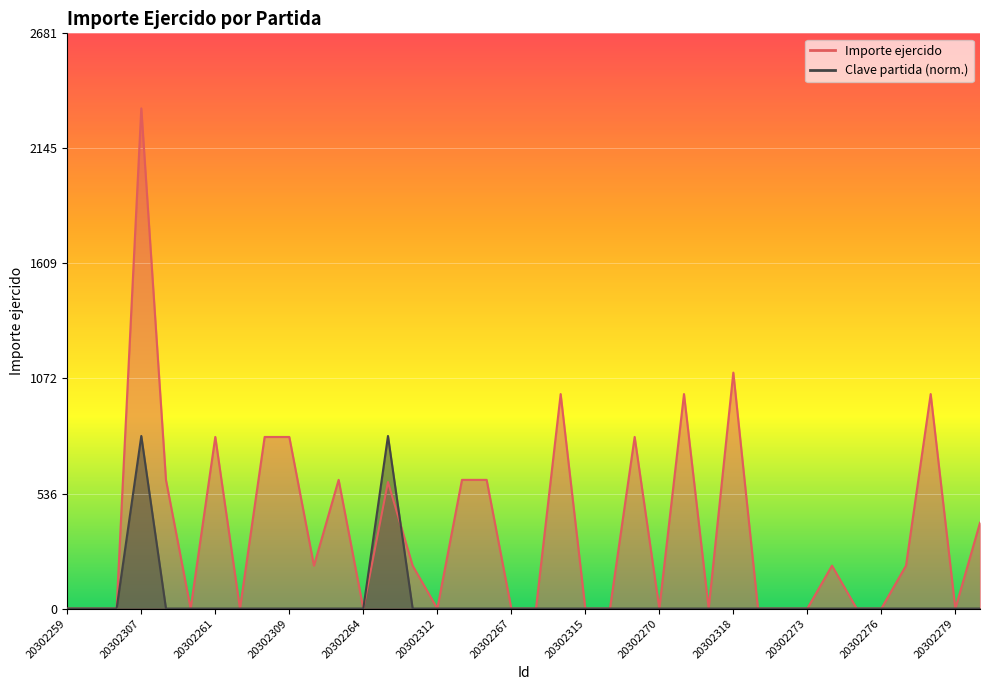

List the series in order of their peak value, highest first.

Importe ejercido, Clave partida